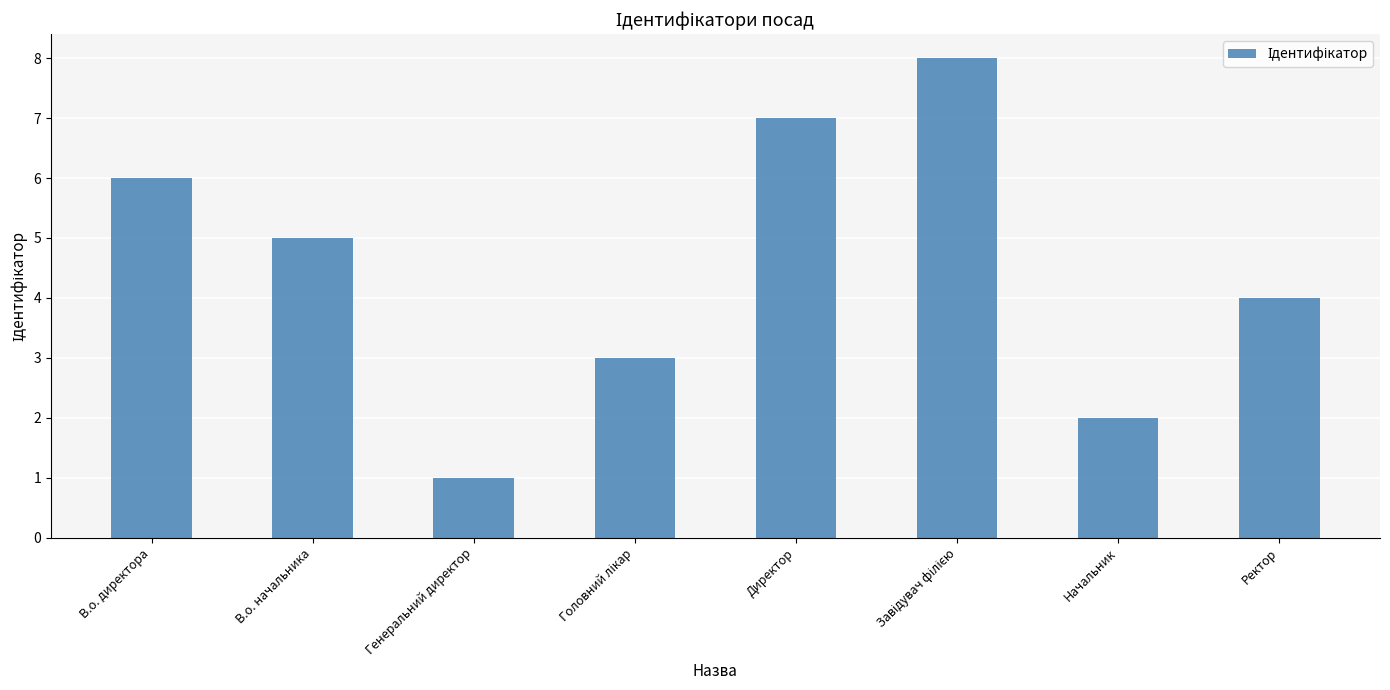

Approximately how many times larger is the value at Директор compared to Начальник?

3.5